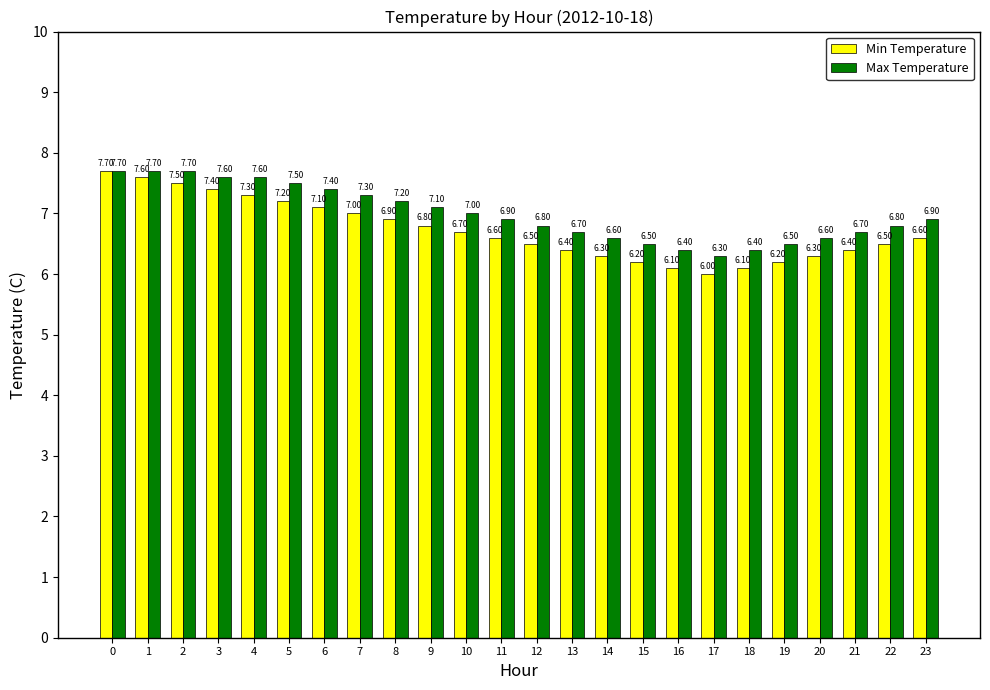

List the series in order of their overall mean, highest first.

Max Temperature, Min Temperature